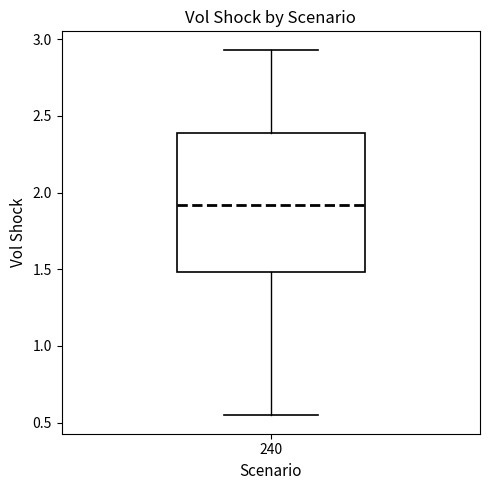

Transcribe this box plot: give where the median line is, the range the box spans, and where the two whiskers end, as read against the y-axis. The values are not printed on the chart, so give them approximately, as read against the axis.

median 1.90, box 1.50 to 2.40, whiskers 0.55 to 2.95